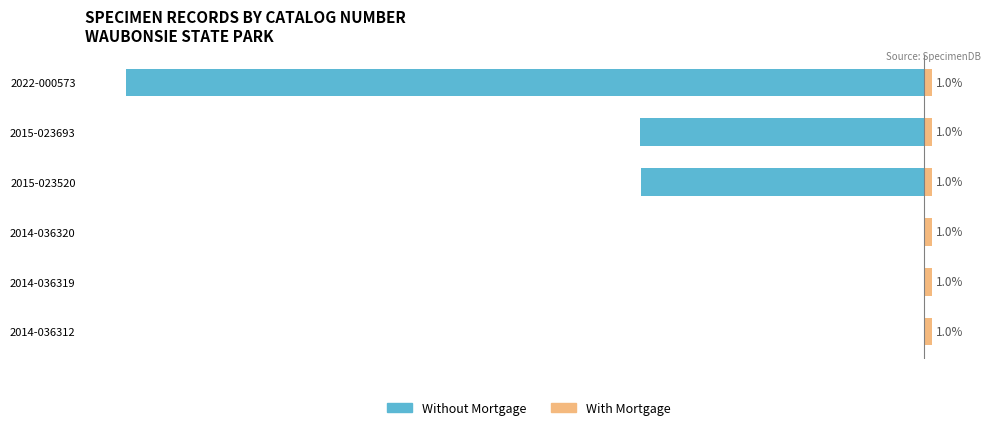

What is the difference between the second highest and minimum values in the Without Mortgage series?

100.0